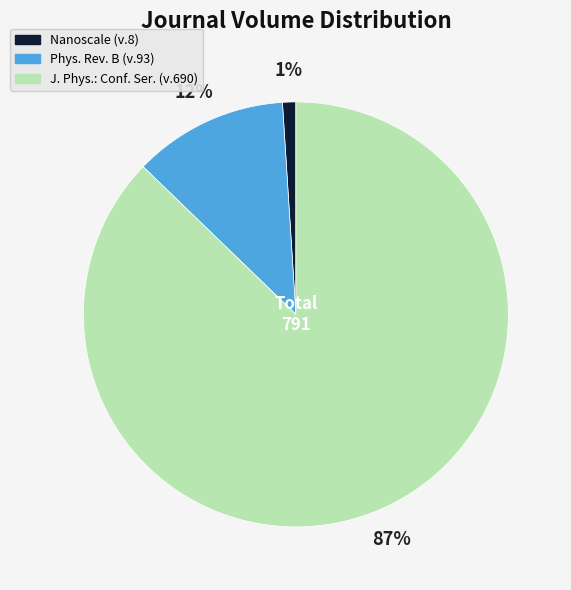

To the nearest percent, what is the average slice percentage?

33%